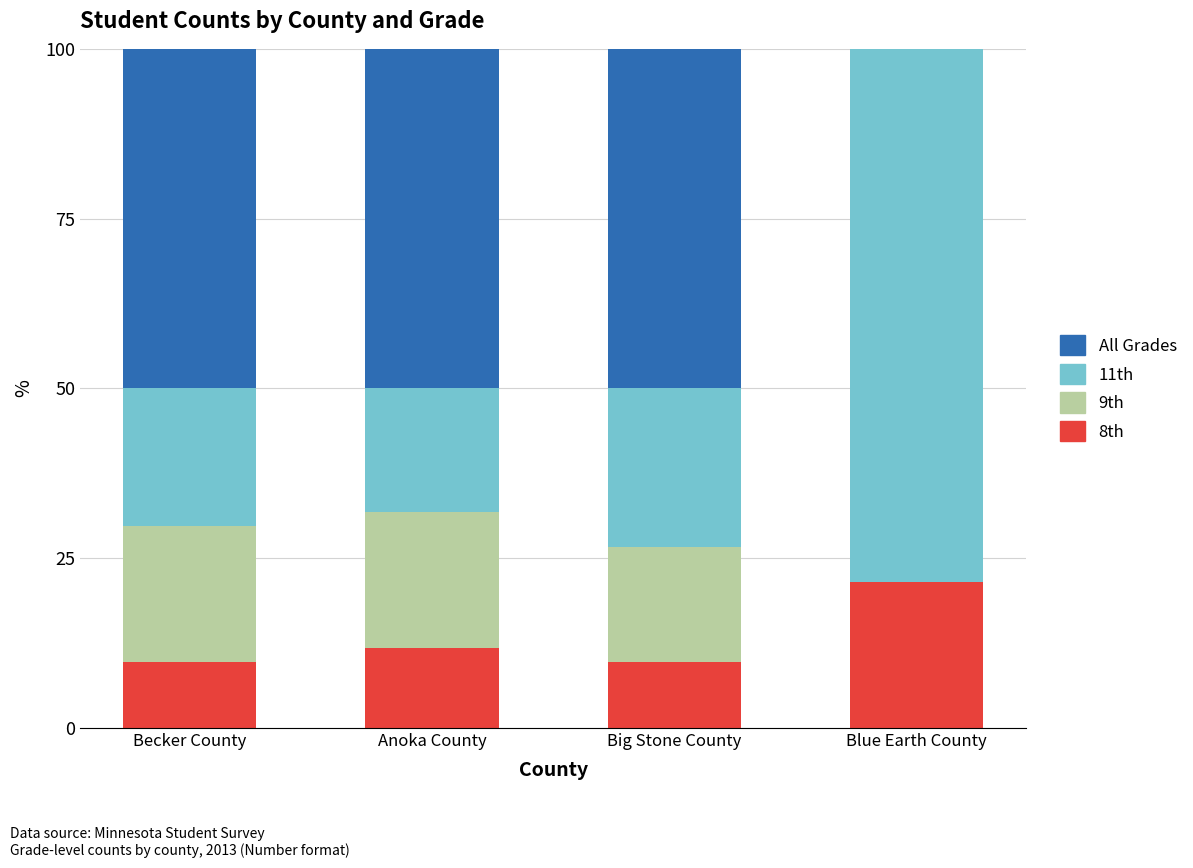

Does the chart contain stacked bars?

Yes